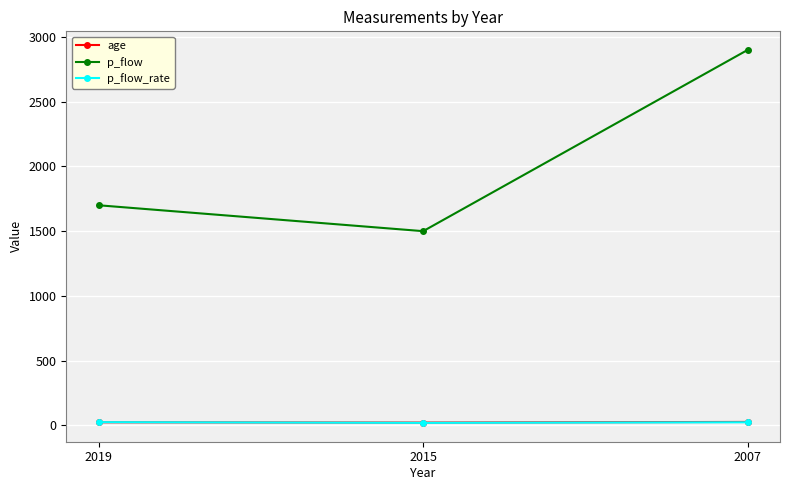

What is the sum of all age values?

70.0